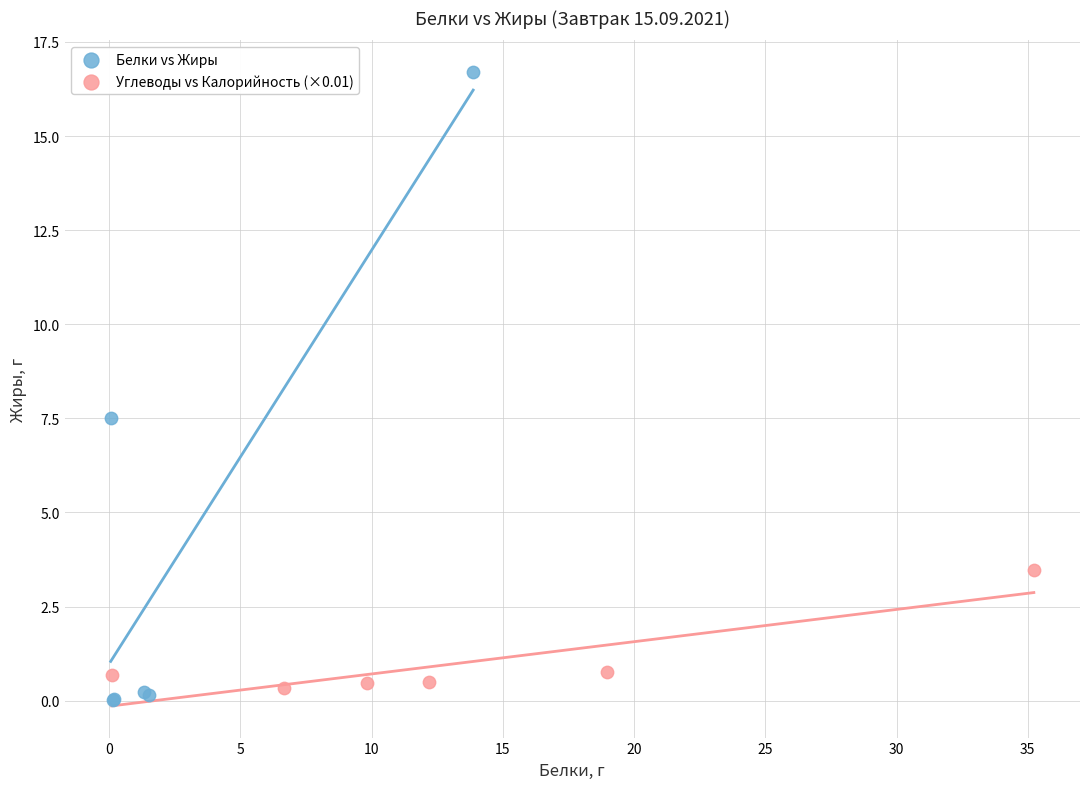

Which series reaches the minimum Y coordinate?

Белки vs Жиры